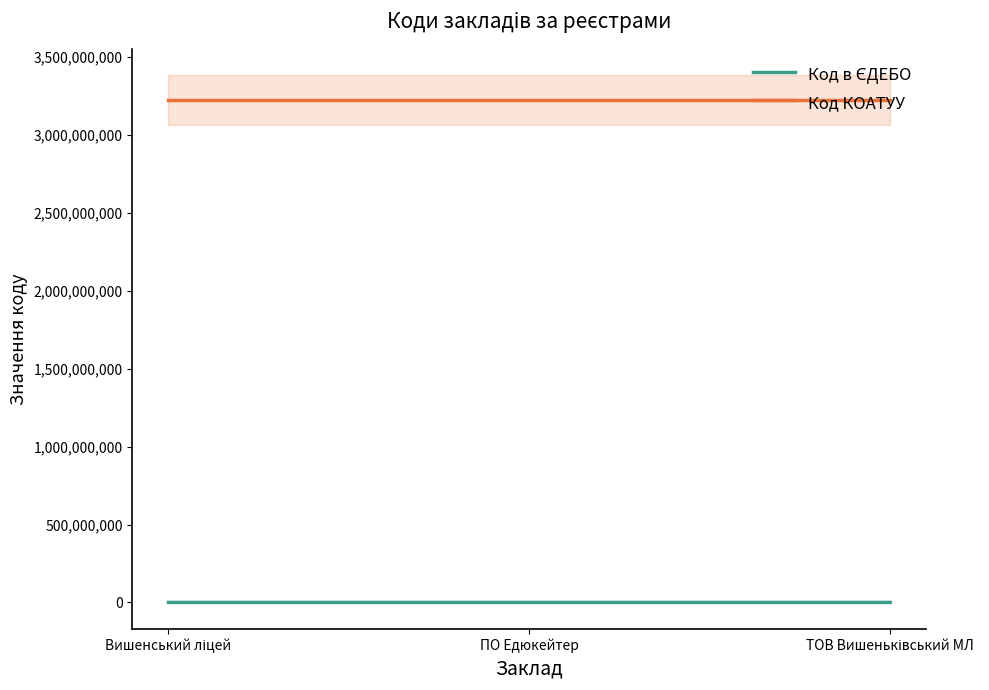

What is the value of the Код в ЄДЕБО point at the 2nd from the left?

176856